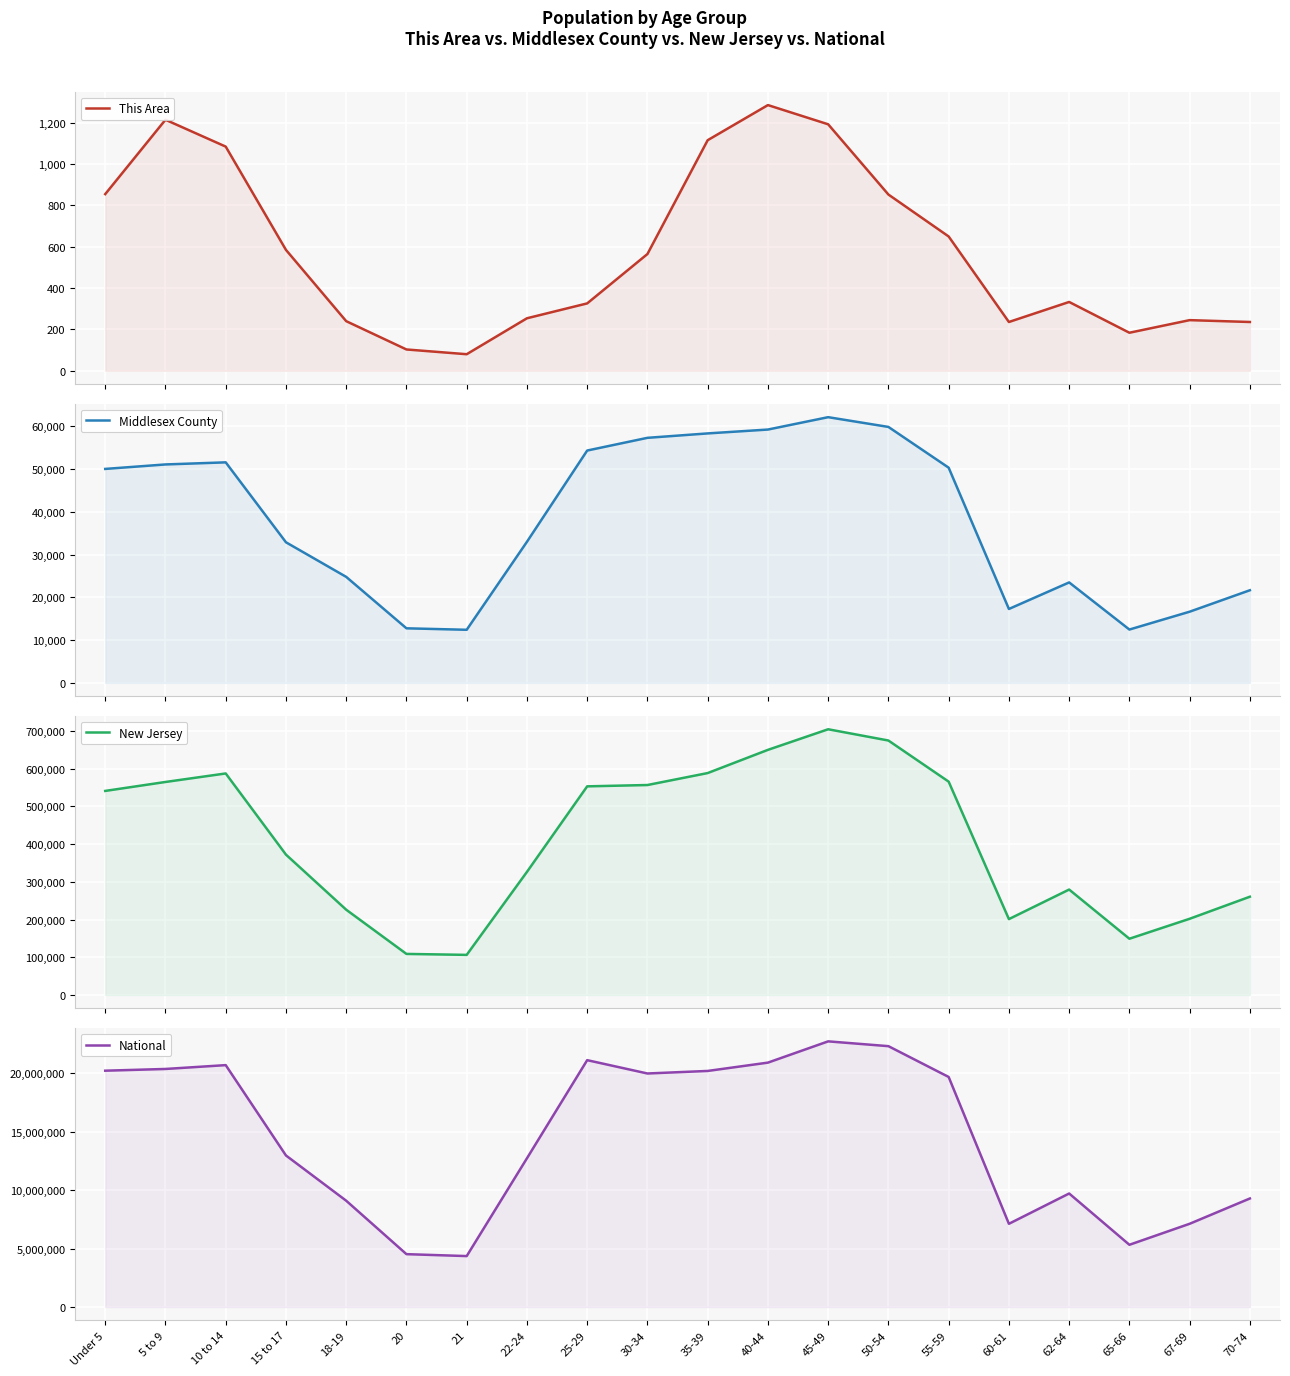

What is the smallest value displayed?

80